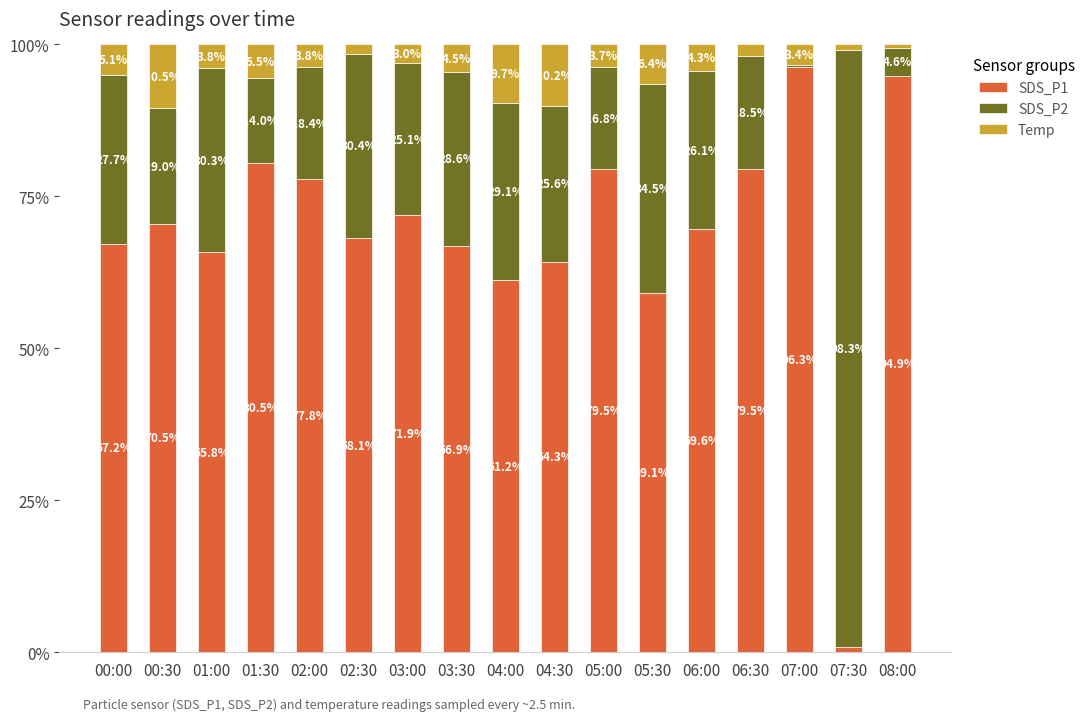

How many bars are there in total?

17